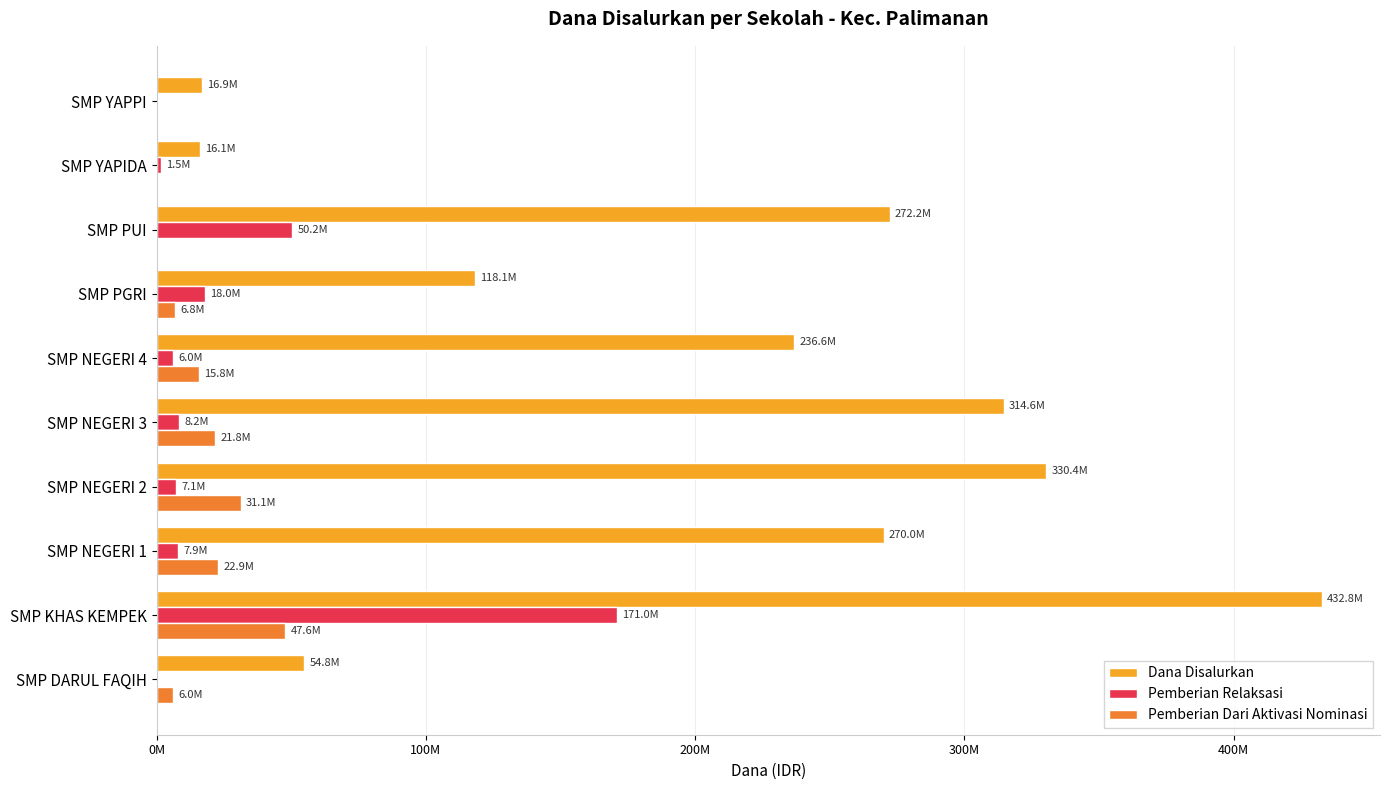

What are all the series names shown in the legend?

Dana Disalurkan, Pemberian Relaksasi, Pemberian Dari Aktivasi Nominasi